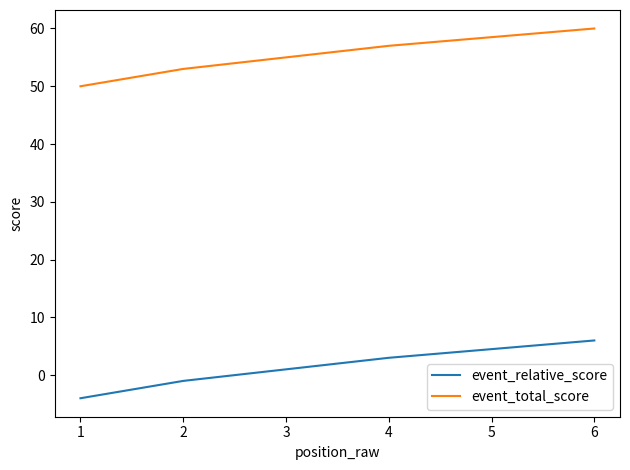

True or false: event_total_score has more than 1 interior local peaks.

False